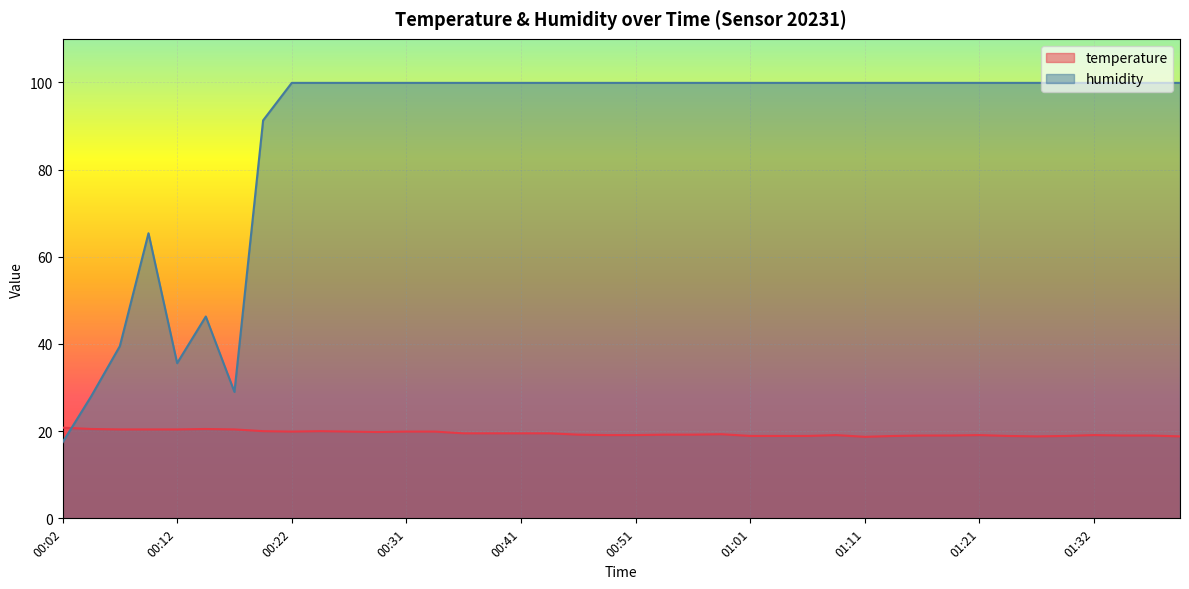

Which has a higher value, 00:56 or 00:09?

00:09